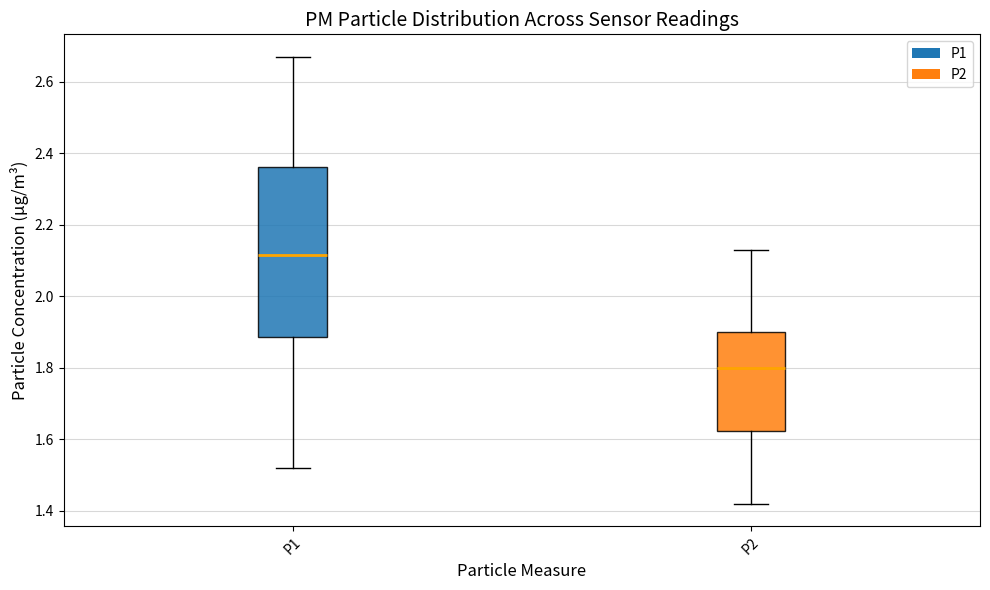

Reading left to right, read every box against the y-axis: the position of its median line, the range the box covers, and the ends of its whiskers. The values are not printed on the chart, so give them approximately, as read against the axis.

P1: median 2.12, box 1.88 to 2.36, whiskers 1.52 to 2.68
P2: median 1.80, box 1.62 to 1.90, whiskers 1.42 to 2.14